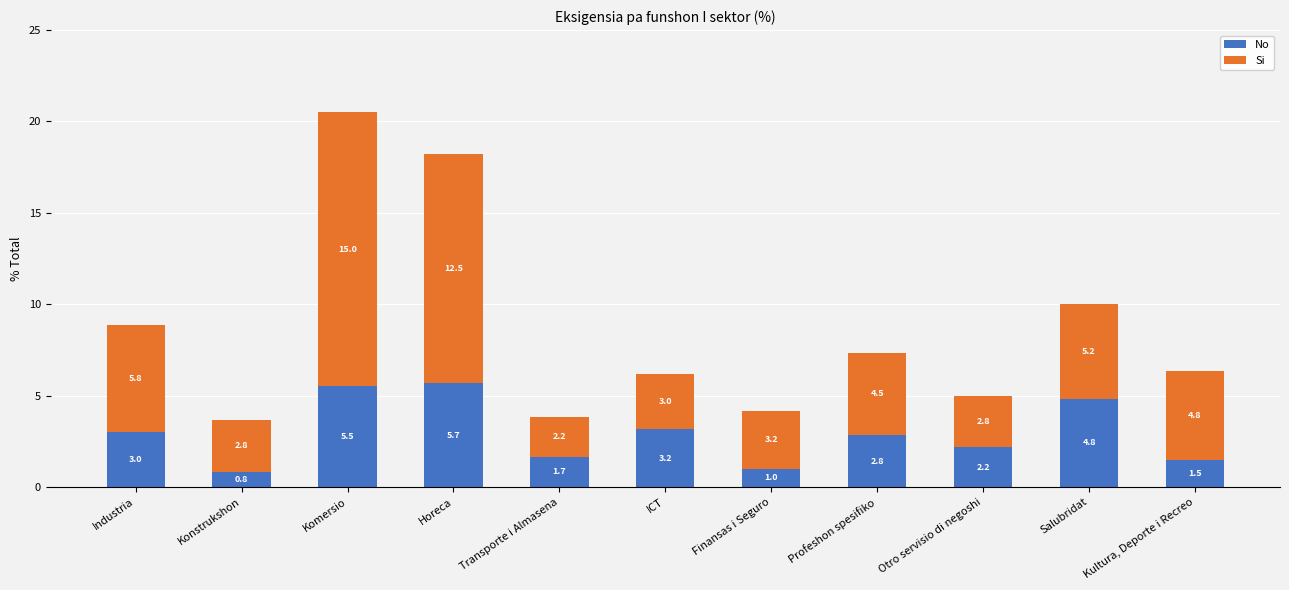

Are the bars grouped side by side (vs. stacked)?

No